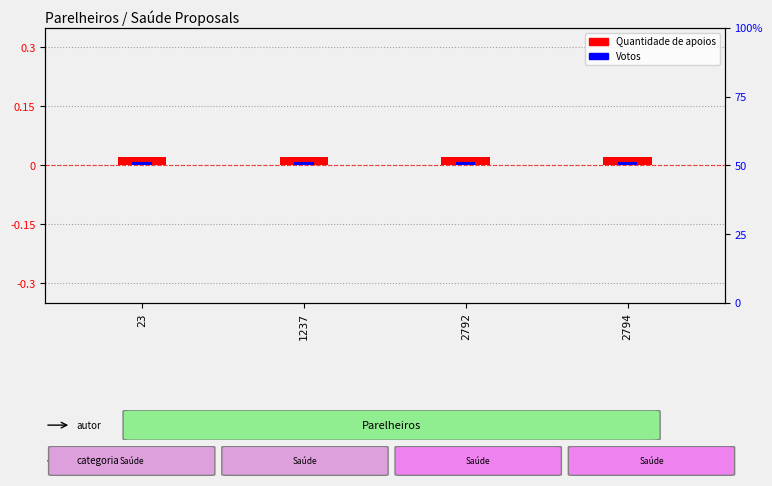

At which category is the sum across all series the highest?

23